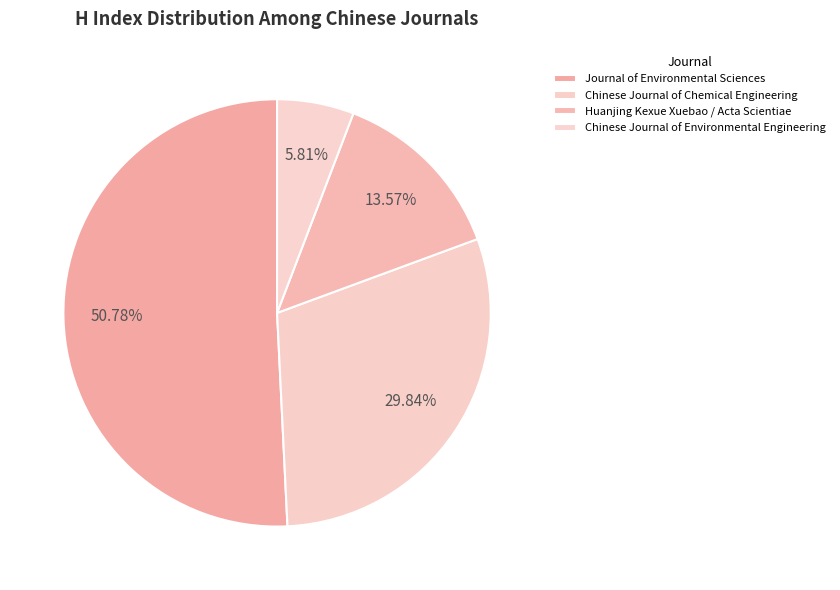

Which slice represents more than half of the pie?

Journal of Environmental Sciences